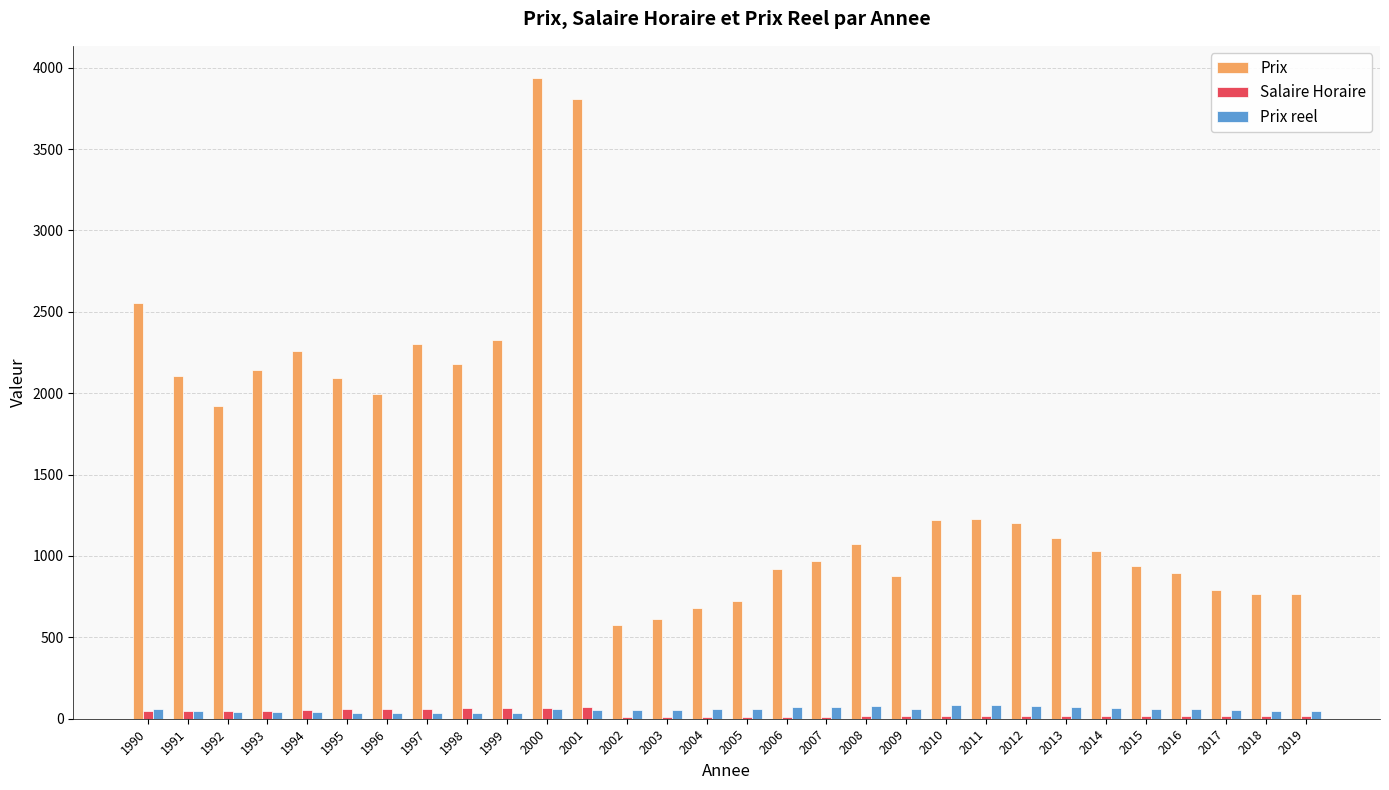

What is the maximum value for Prix?

3937.0